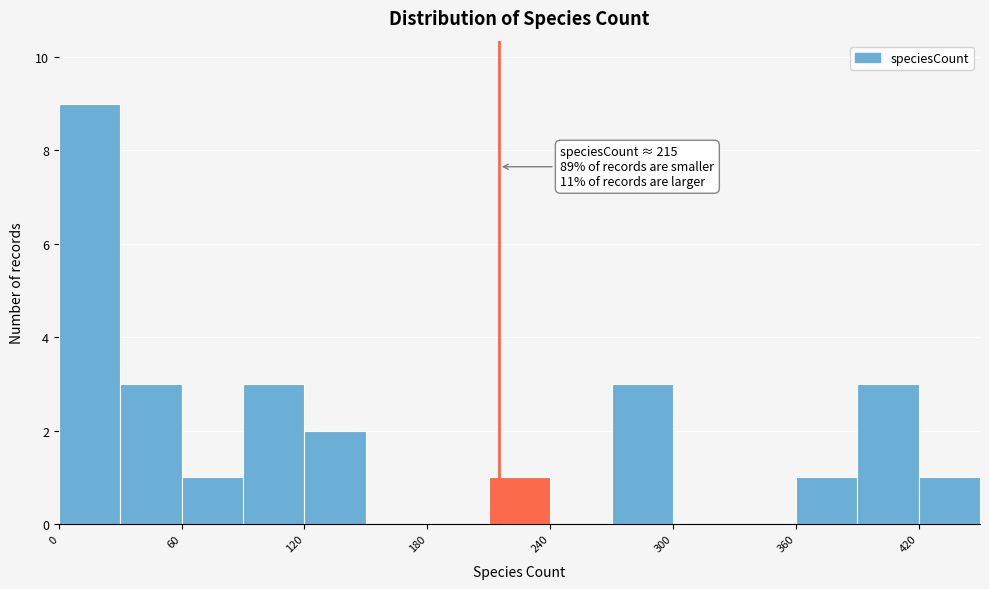

Read against the x-axis, roughly where is the centre of the tallest bar?

20